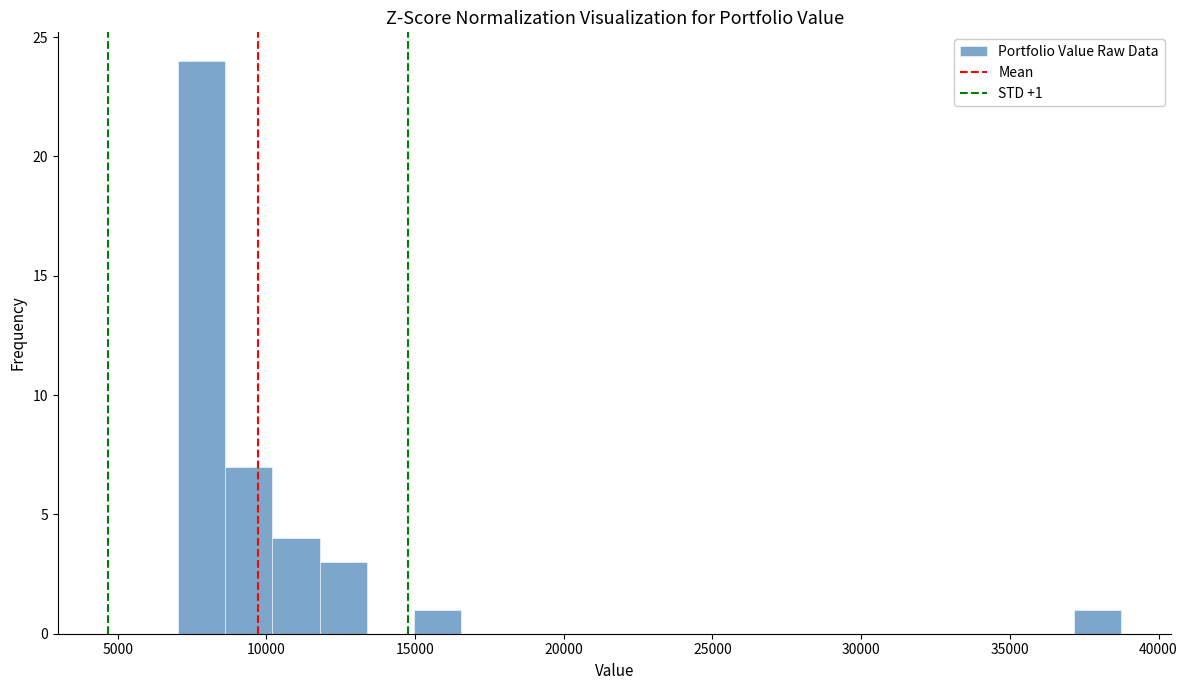

Around what value on the x-axis is the tallest bar? Give the approximate position of its centre, as read against the axis.

8000